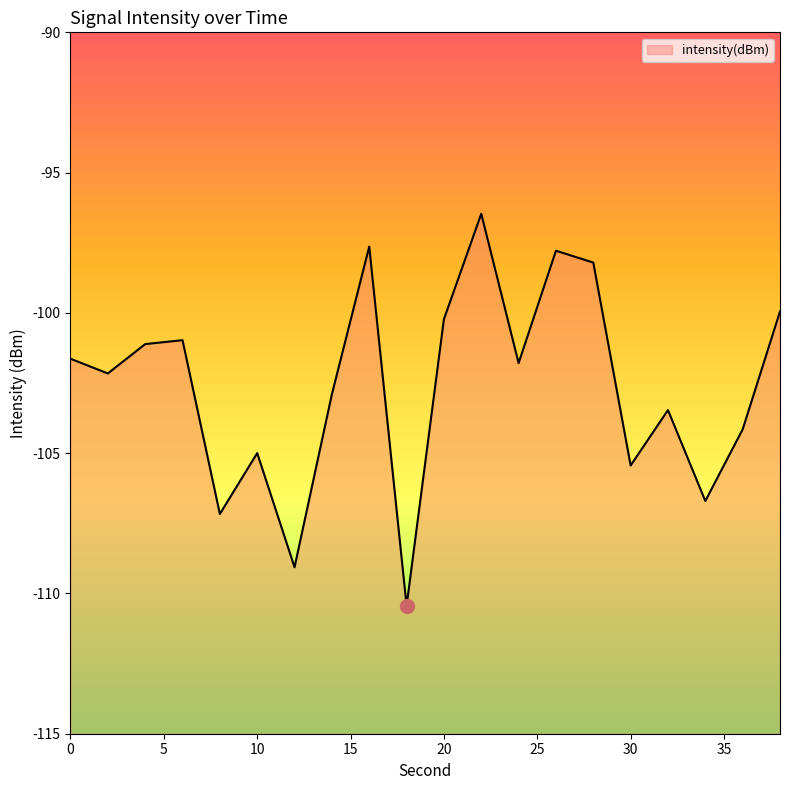

Reading left to right, list all the values displayed in this chart.

-101.6	-102.2	-101.1	-101.0	-107.2	-105.0	-109.1	-102.9	-97.6	-110.4	-100.2	-96.5	-101.8	-97.8	-98.2	-105.4	-103.5	-106.7	-104.2	-100.0